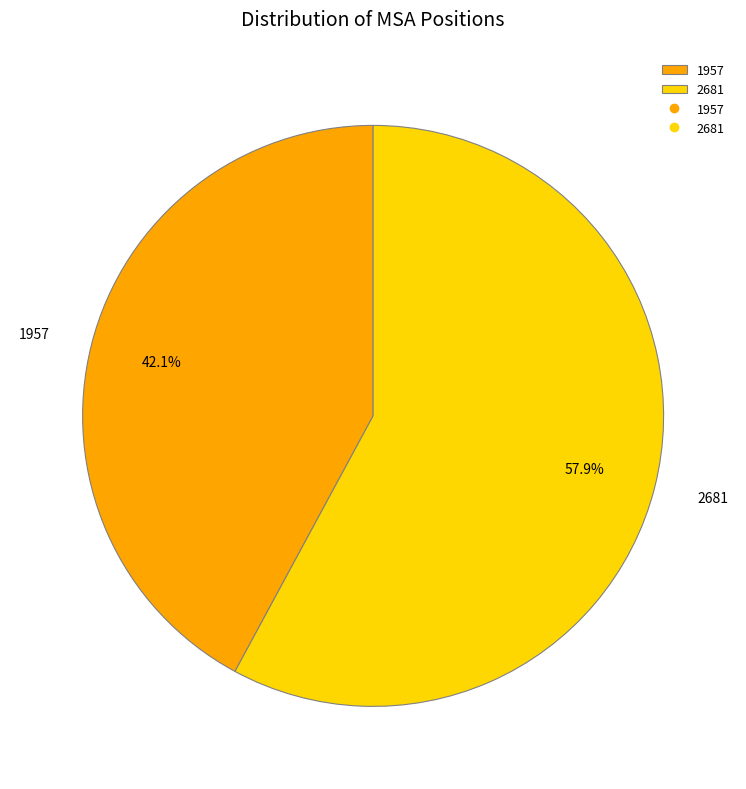

Is there any slice that represents more than half of the pie?

Yes